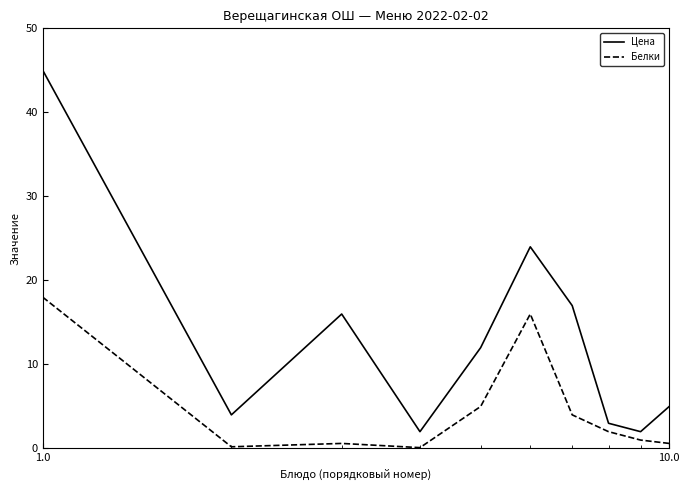

What is the greatest value displayed?

45.0